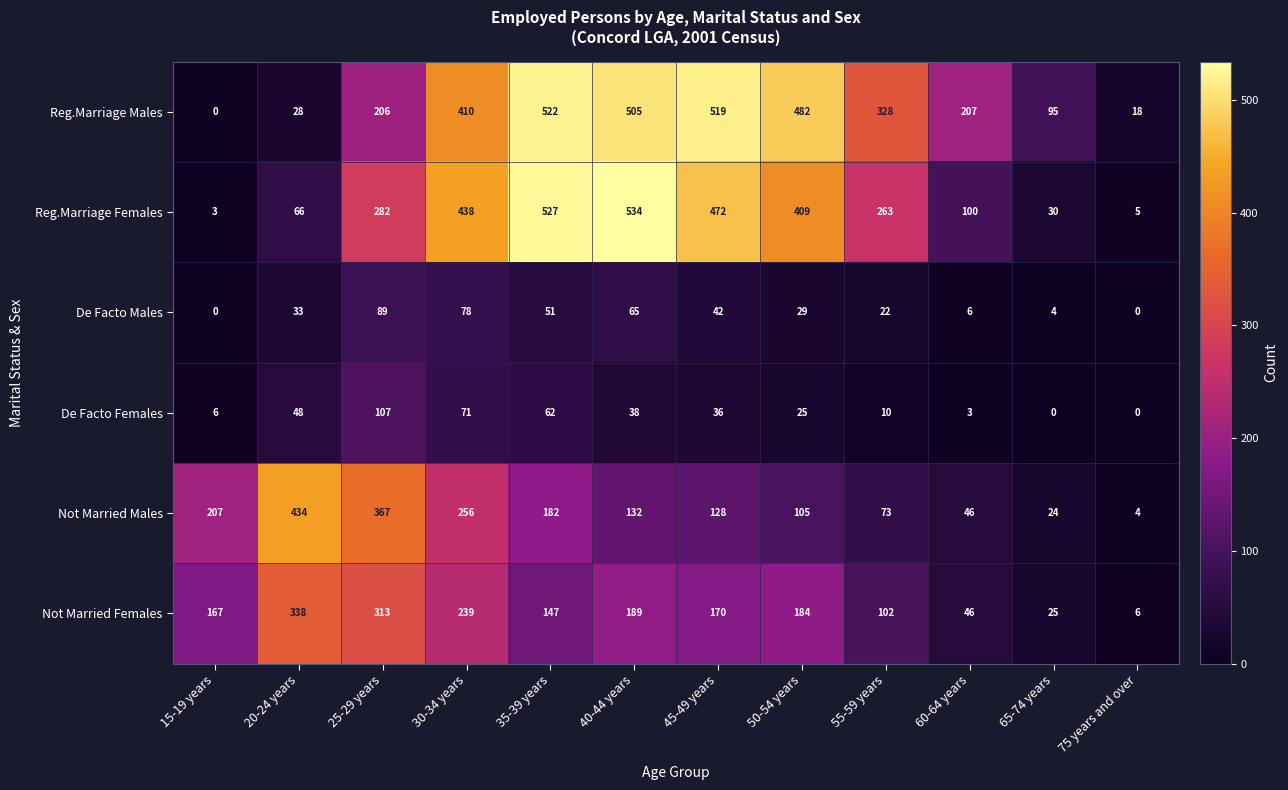

What is the maximum value shown in the chart?

534